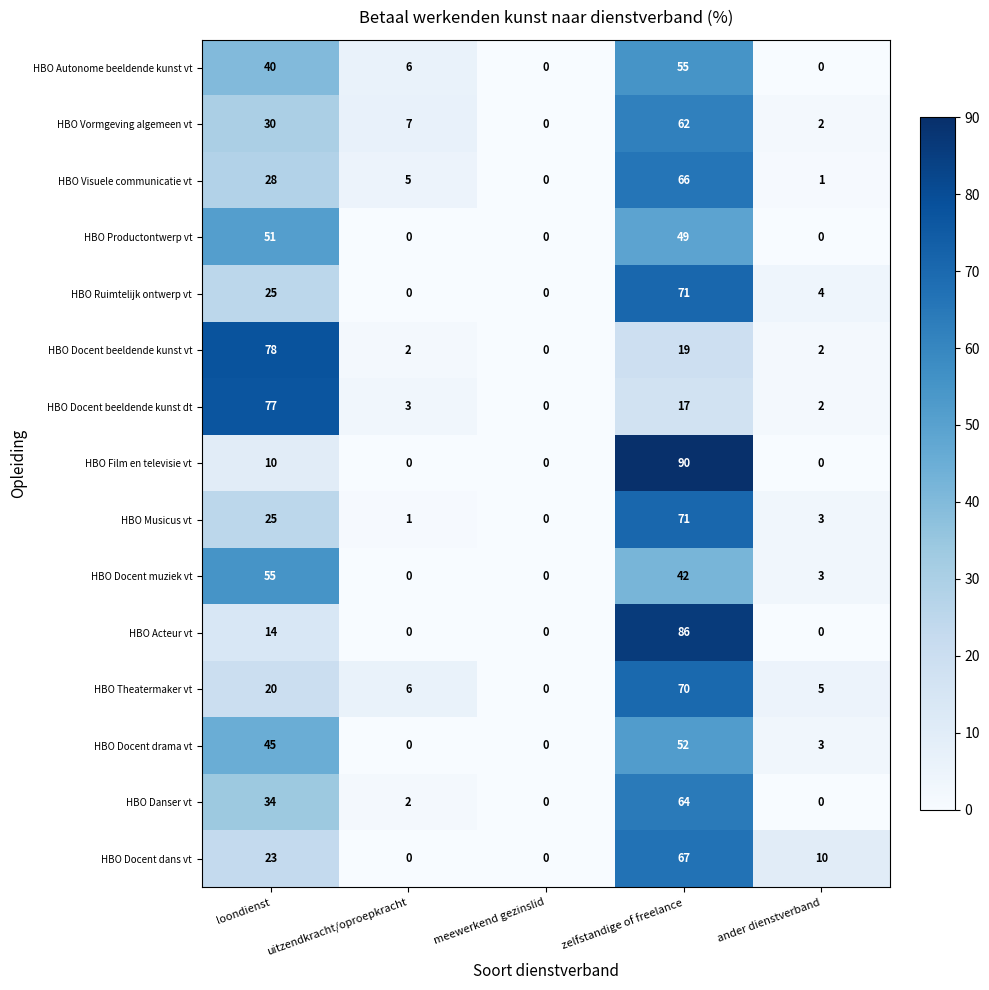

What is the spread (max minus min) of values at zelfstandige of freelance?

73